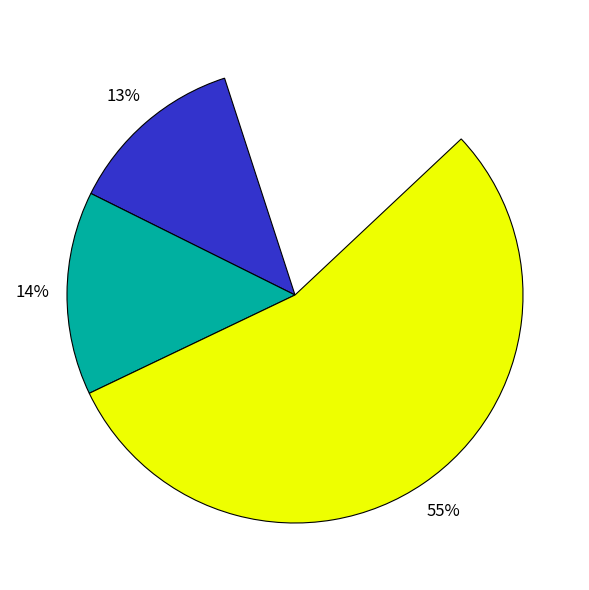

Which slice is the largest?

Жиры